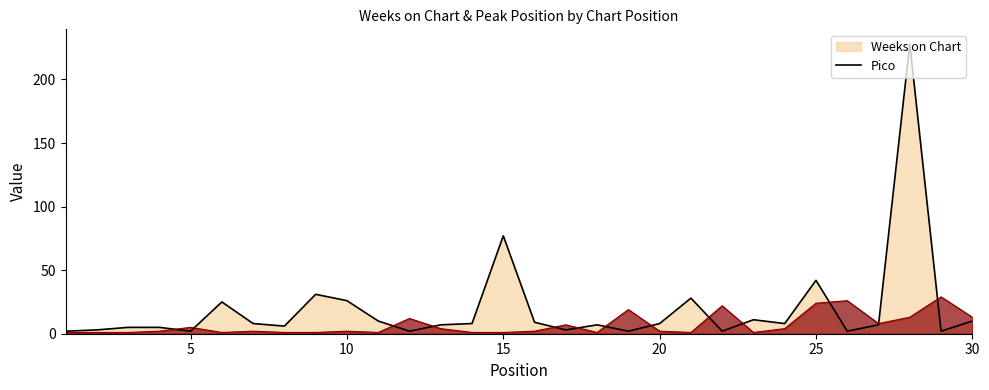

At which category is the sum across all series the highest?

28